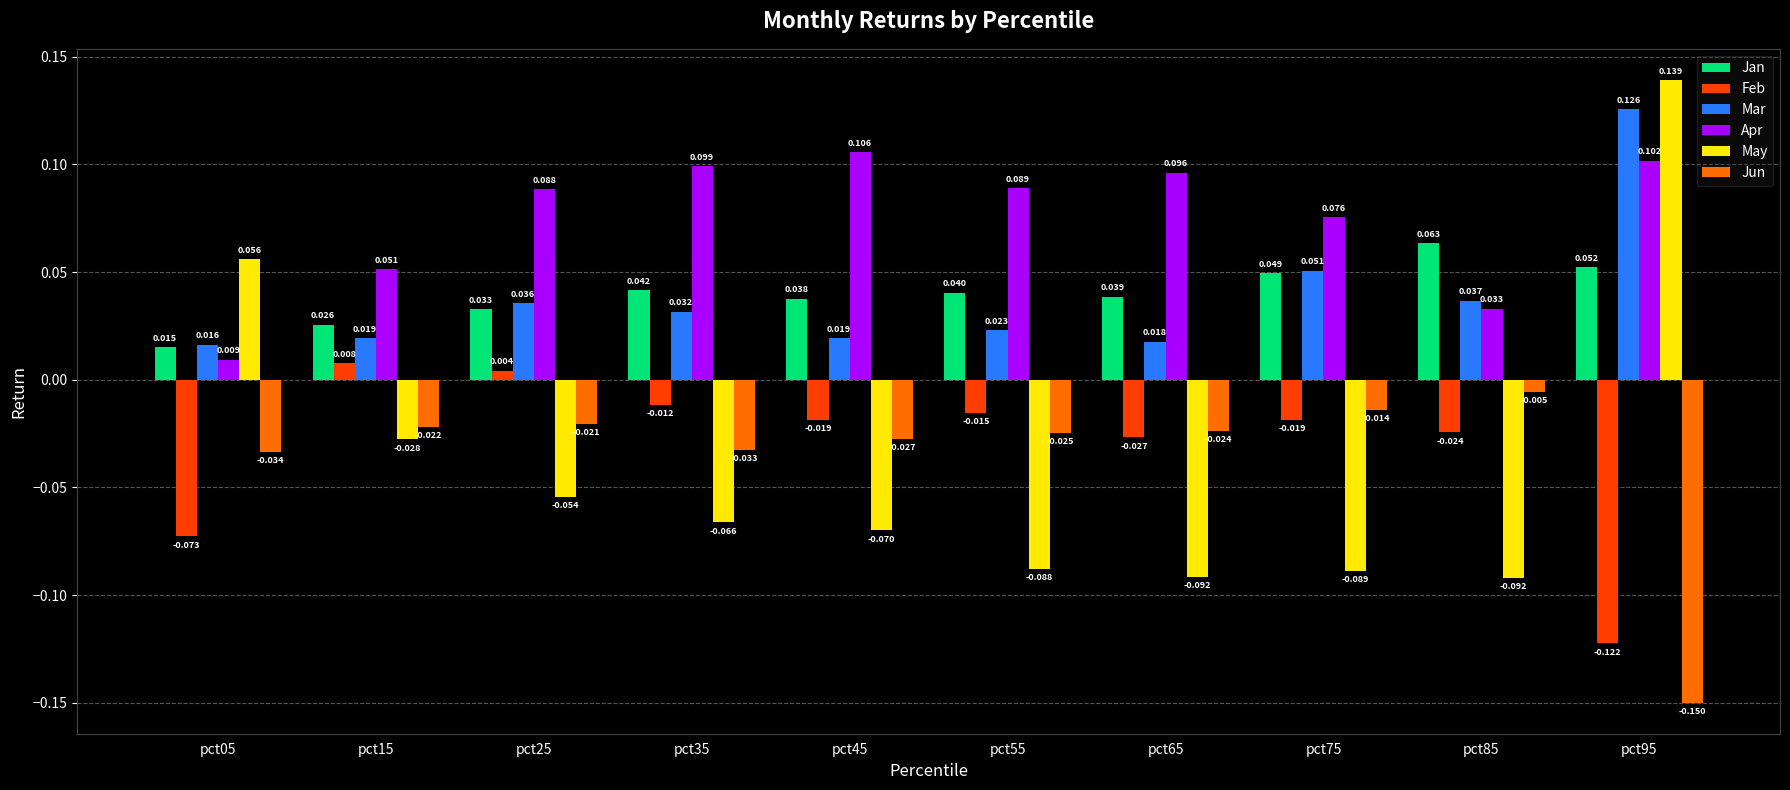

What is the sum of all Mar values?

0.4